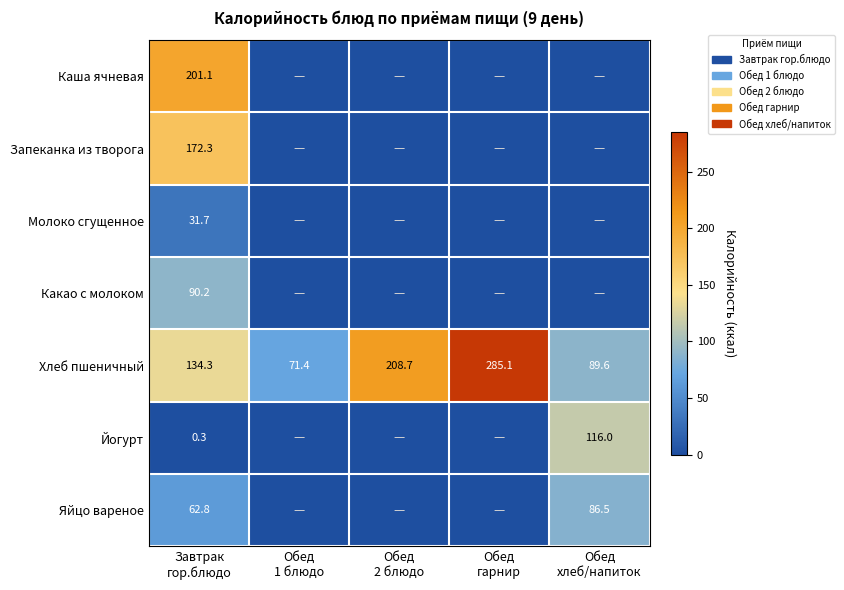

What is the maximum value for Хлеб пшеничный?

285.1